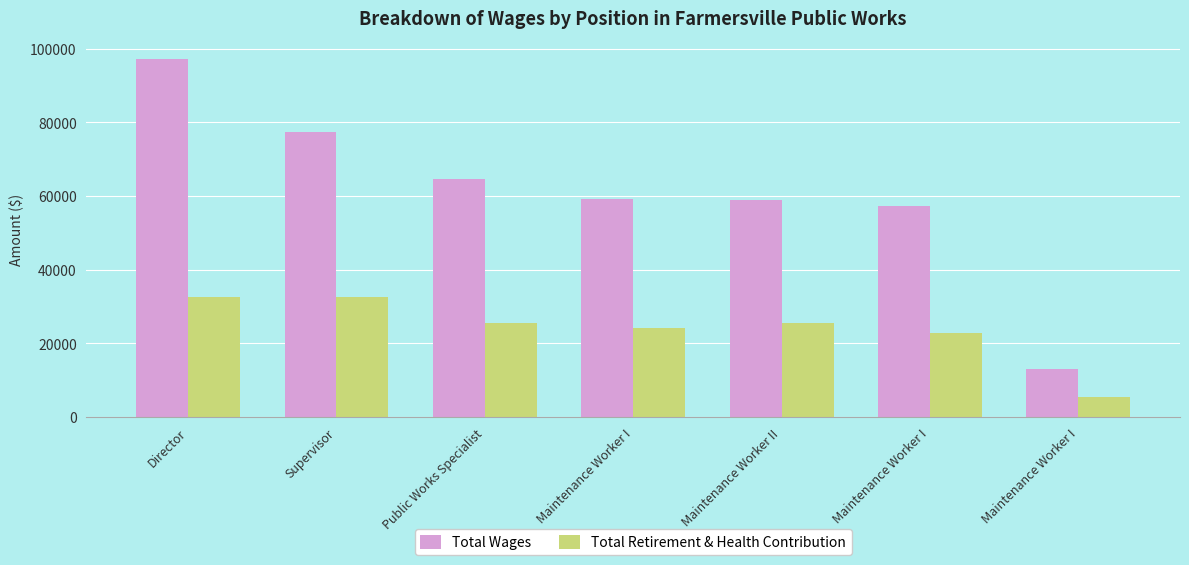

True or false: Total Wages has a value of 58976 at Maintenance Worker II.

True